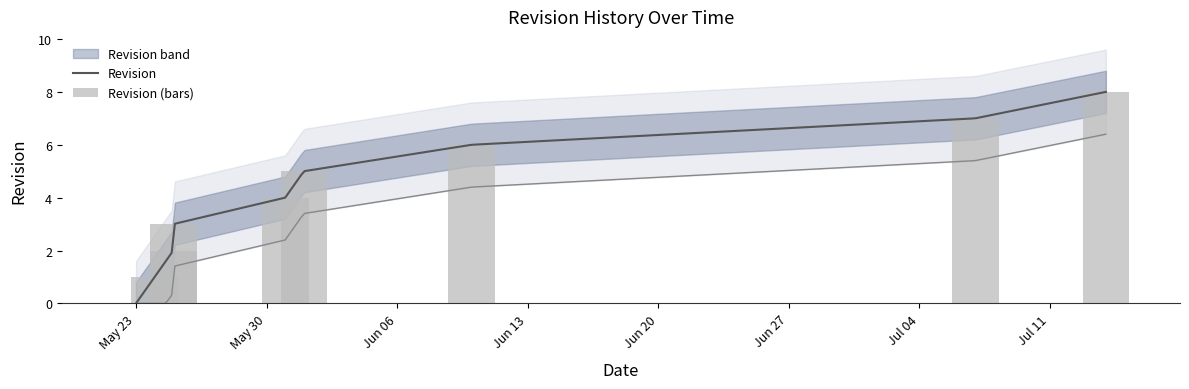

At which label does the data first exceed 4?

2022-06-01